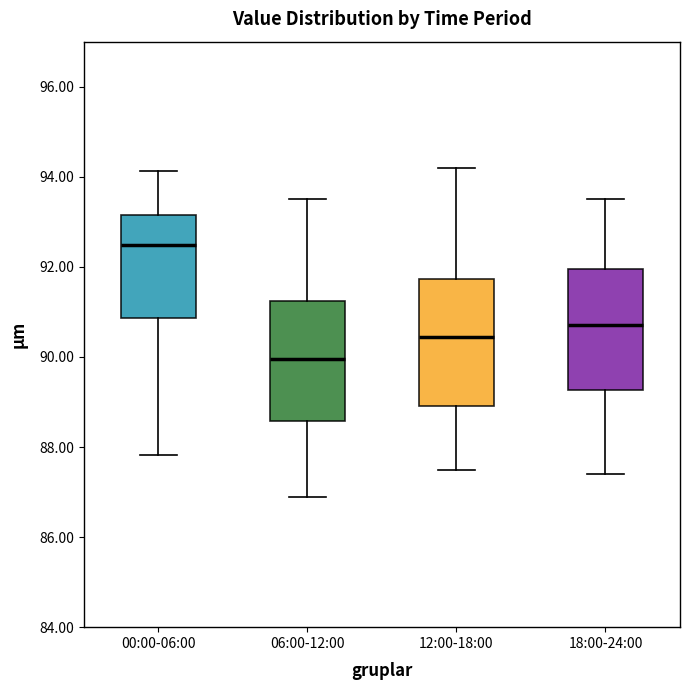

Reading left to right, read every box against the y-axis: the position of its median line, the range the box covers, and the ends of its whiskers. The values are not printed on the chart, so give them approximately, as read against the axis.

00:00-06:00: median 92.4, box 90.8 to 93.2, whiskers 87.8 to 94.2
06:00-12:00: median 90.0, box 88.6 to 91.2, whiskers 87.0 to 93.6
12:00-18:00: median 90.4, box 89.0 to 91.8, whiskers 87.6 to 94.2
18:00-24:00: median 90.8, box 89.2 to 92.0, whiskers 87.4 to 93.6